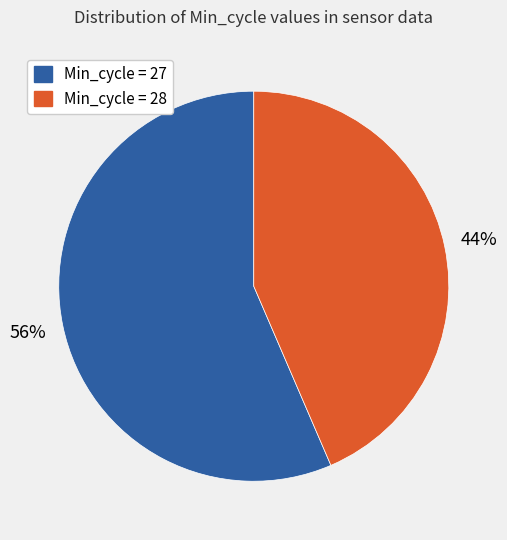

Is there any slice that represents more than half of the pie?

Yes